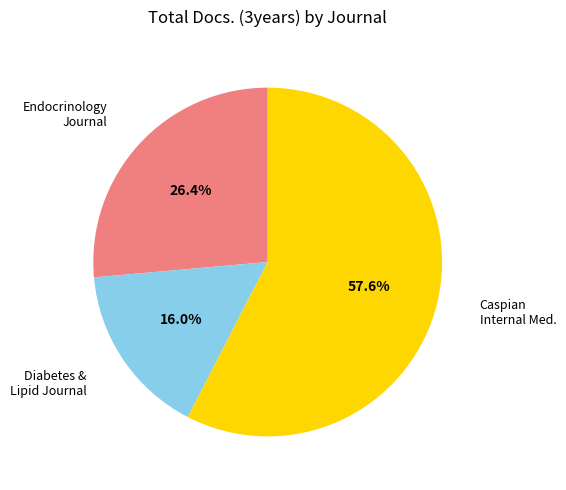

Does any single category account for the majority?

Yes